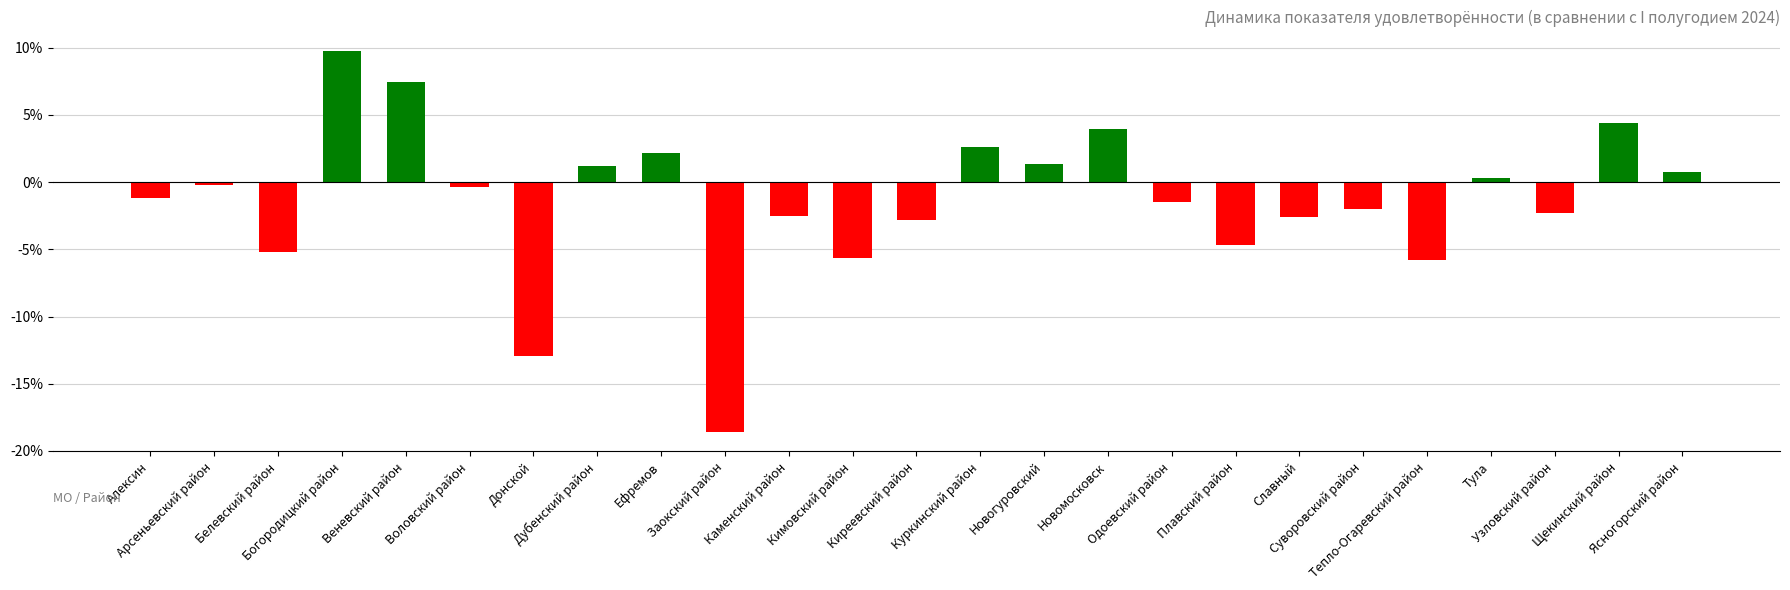

What is the change in value from Донской to Суворовский район?

+10.9